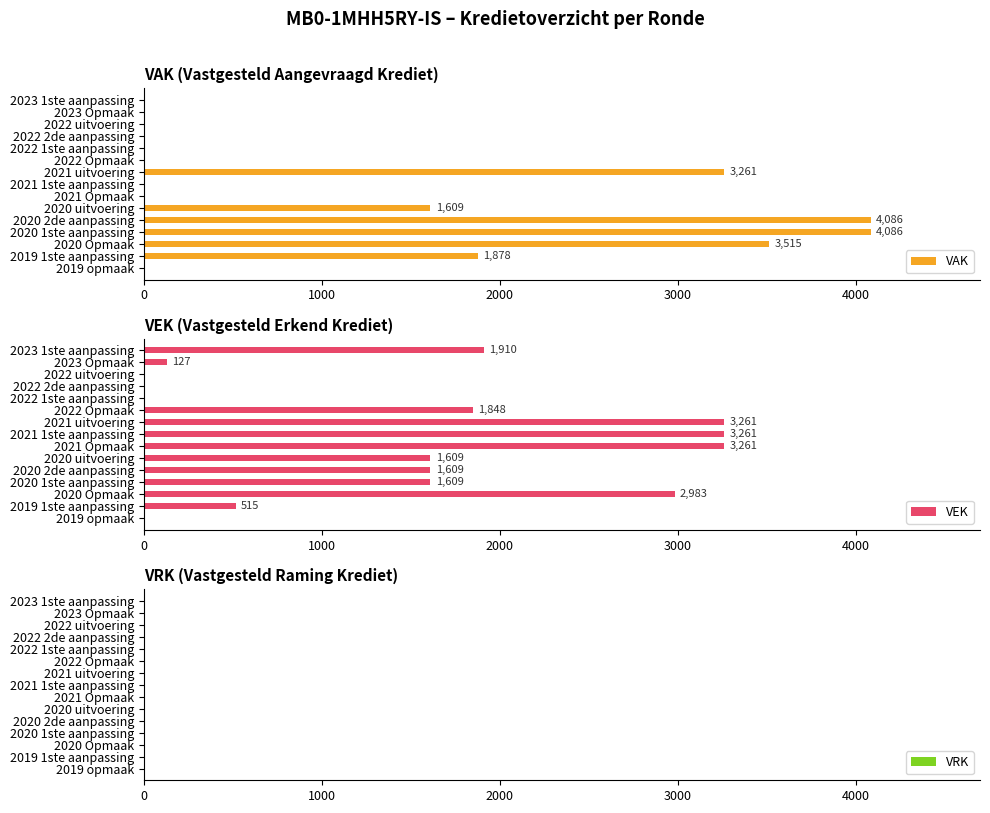

What is the average value of the VEK series?

1466